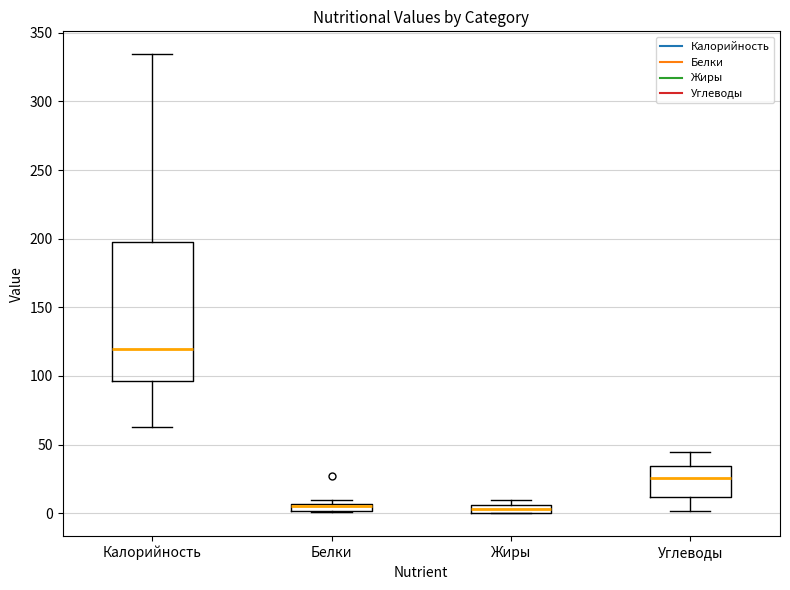

Which box is the tallest, from its lower edge to its upper edge?

Калорийность